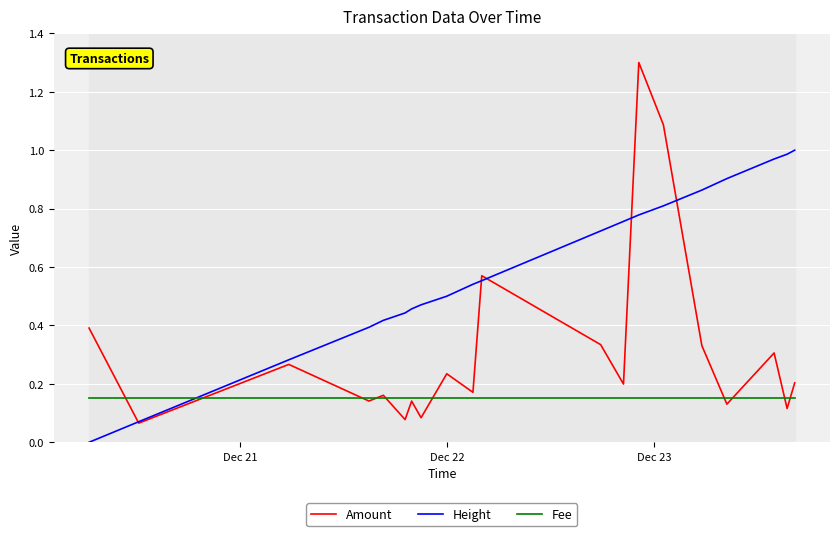

What is the difference between the second highest and second lowest values in the Amount series?

1.0